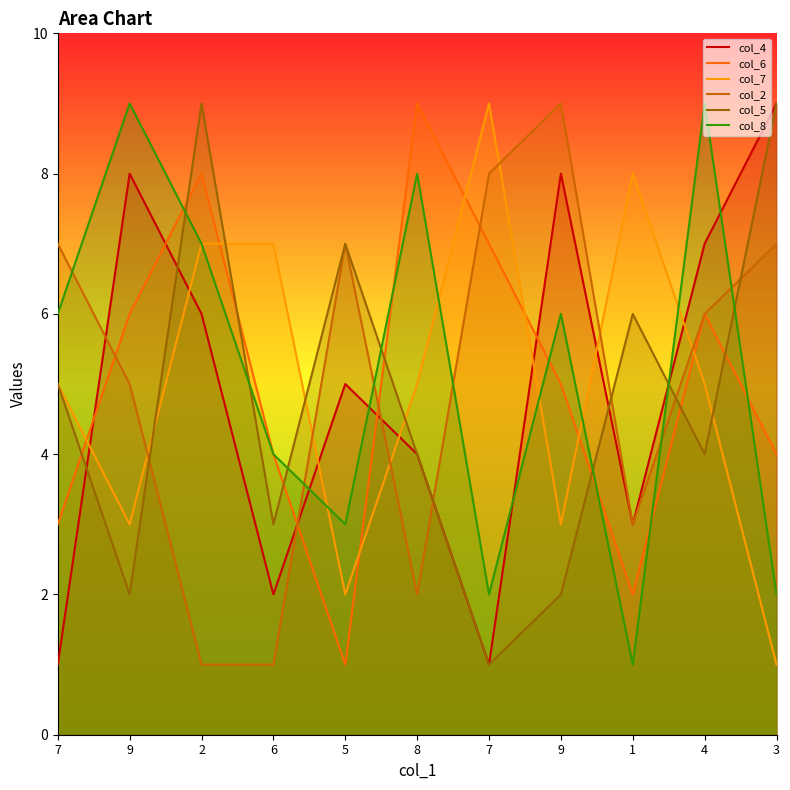

What is the difference between the highest and lowest values at 7?

6